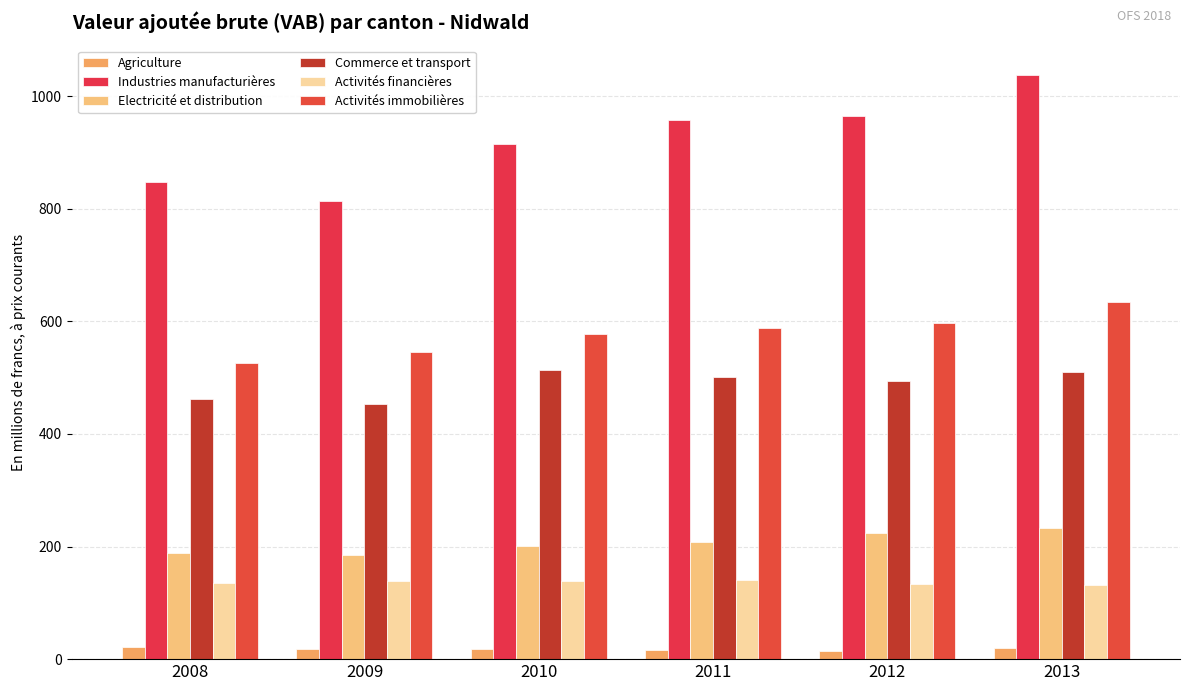

How many data points in Activités immobilières are above 588?

3